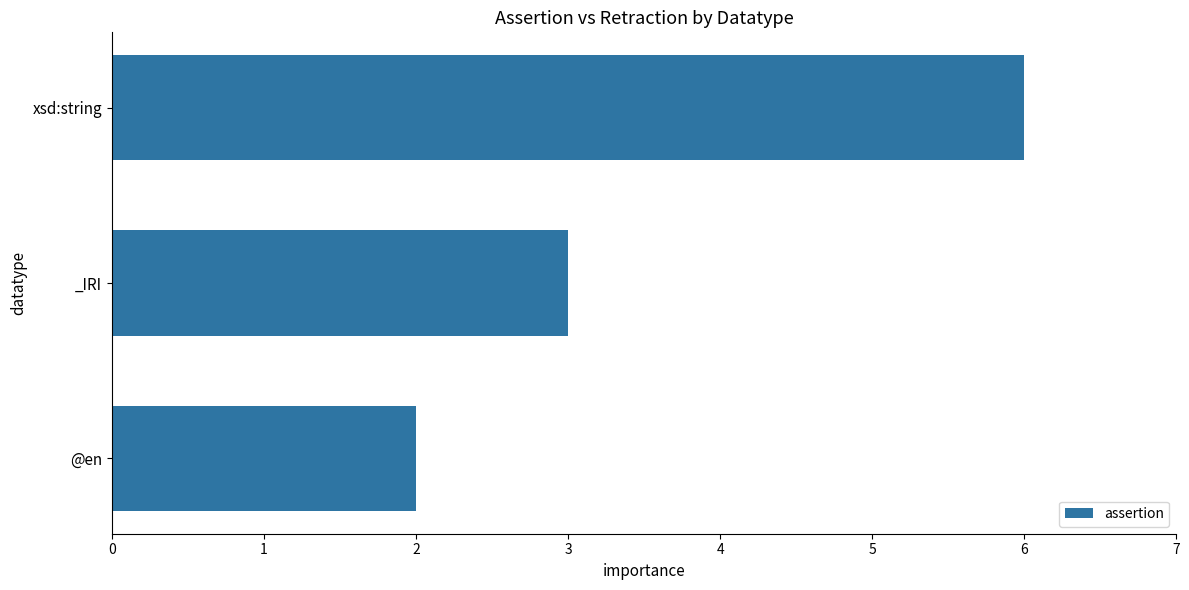

Between _IRI and @en, which is larger?

_IRI